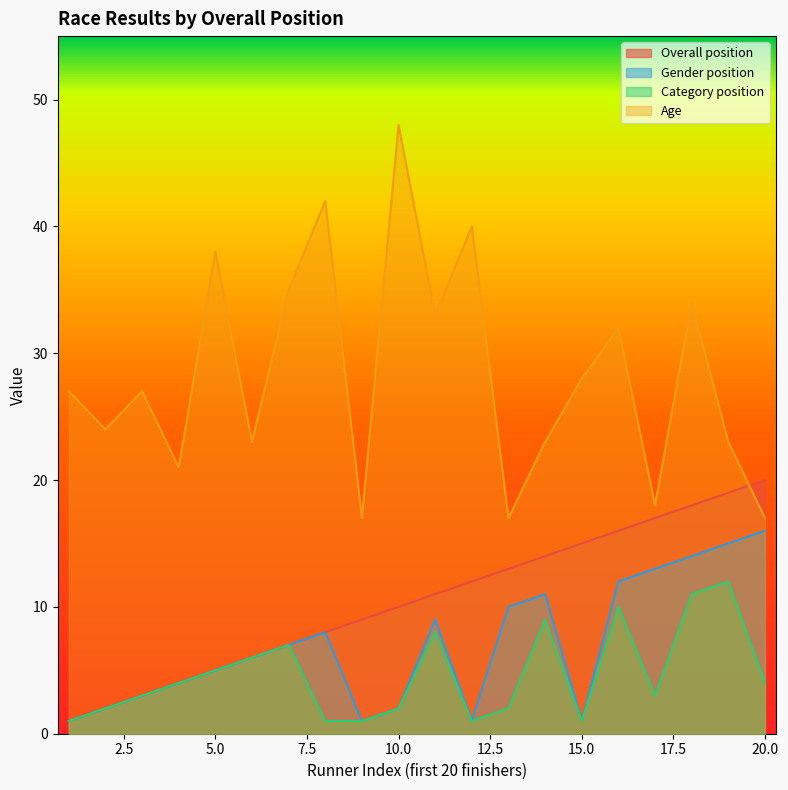

Reading left to right, transcribe all the data shown in this chart.

Overall position: 1	2	3	4	5	6	7	8	9	10	11	12	13	14	15	16	17	18	19	20
Gender position: 1	2	3	4	5	6	7	8	1	2	9	1	10	11	1	12	13	14	15	16
Category position: 1	2	3	4	5	6	7	1	1	2	8	1	2	9	1	10	3	11	12	4
Age: 27	24	27	21	38	23	35	42	17	48	33	40	17	23	28	32	18	34	23	17